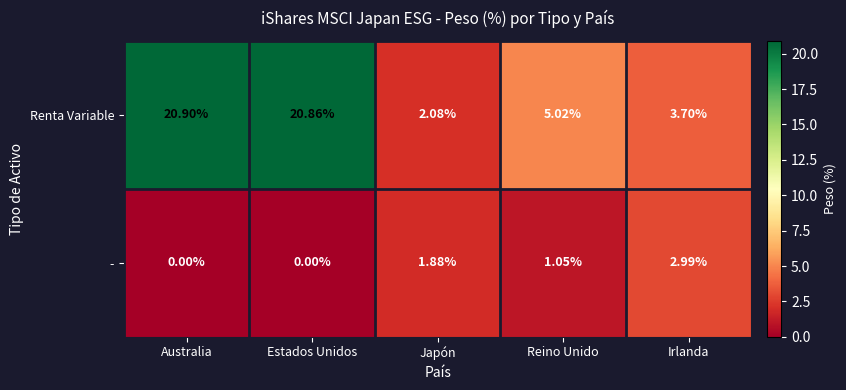

Which series has the largest range (max minus min)?

Renta Variable